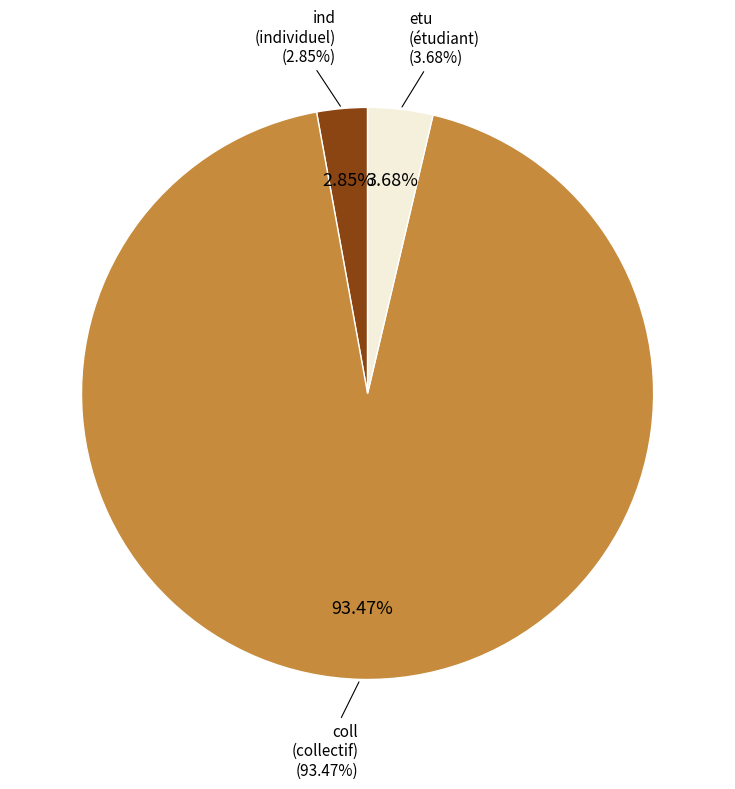

Count the number of slices in the pie.

3